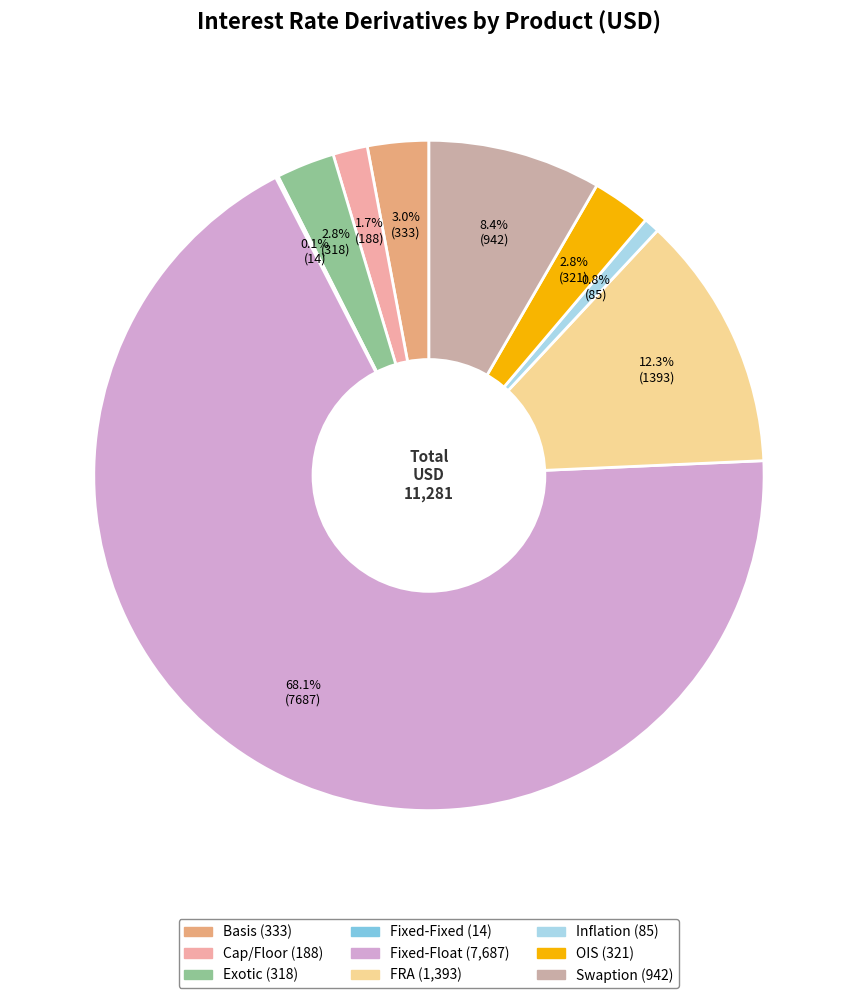

Combined, do FRA and Inflation account for over 50%?

No